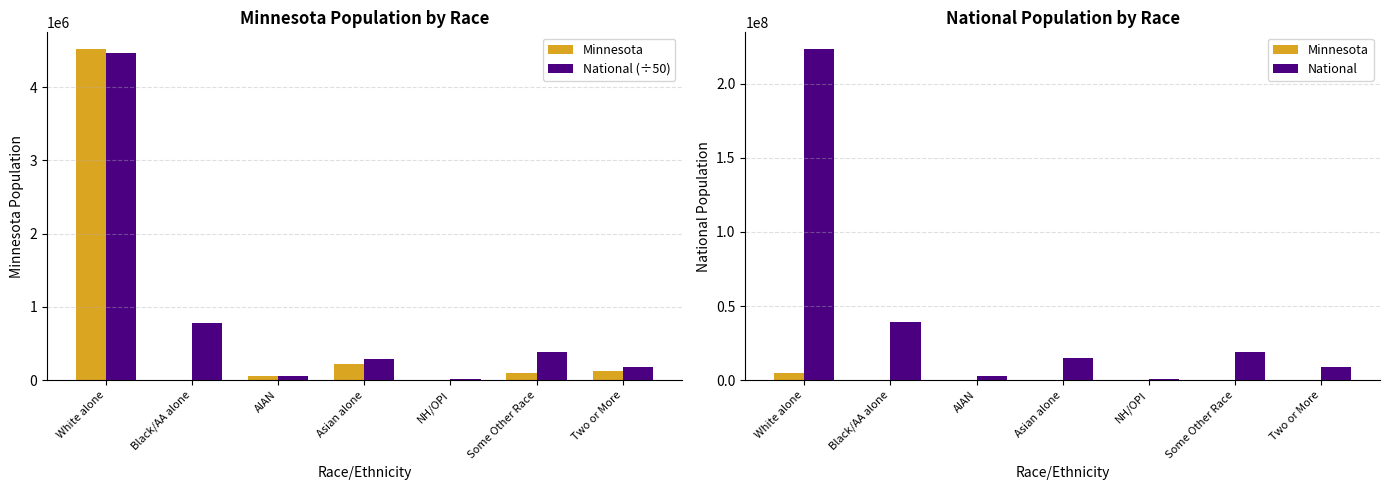

Reading left to right, list all the values displayed in this chart.

Minnesota: 4524062.0	412.0	60916.0	214234.0	2156.0	103000.0	125145.0
National (÷50): 4471065.3	778586.4	58645.0	293485.0	10800.3	382147.4	180181.5
National: 223553265.0	38929319.0	2932248.0	14674252.0	540013.0	19107368.0	9009073.0